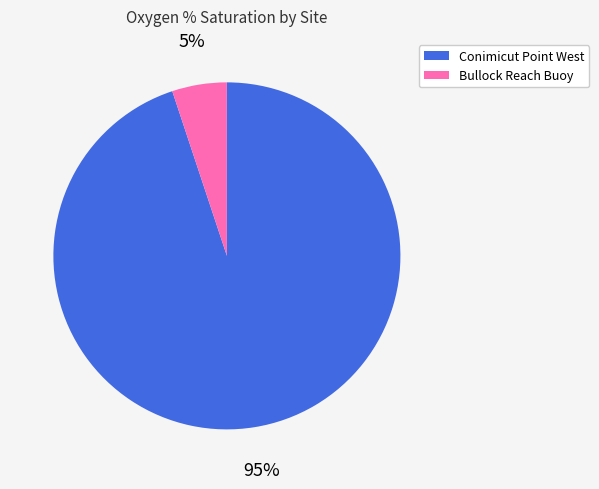

Do Bullock Reach Buoy and Conimicut Point West together represent more than half of the pie?

Yes